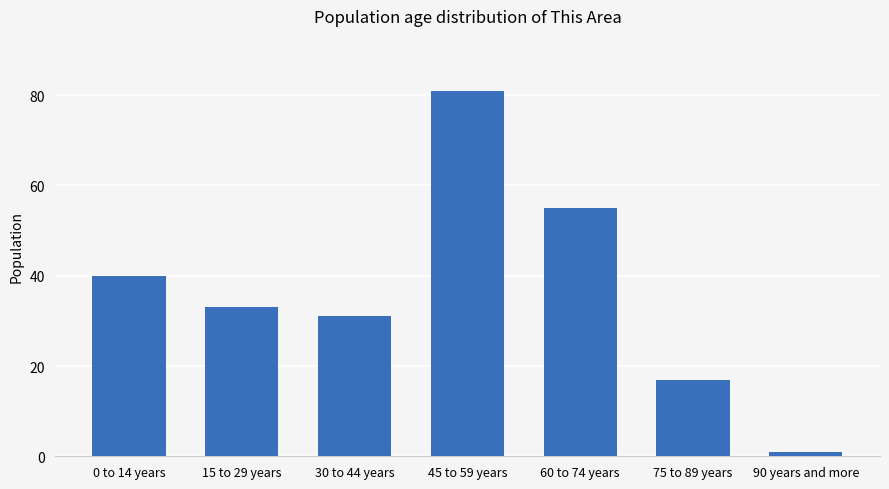

Count the number of categories in the chart.

7